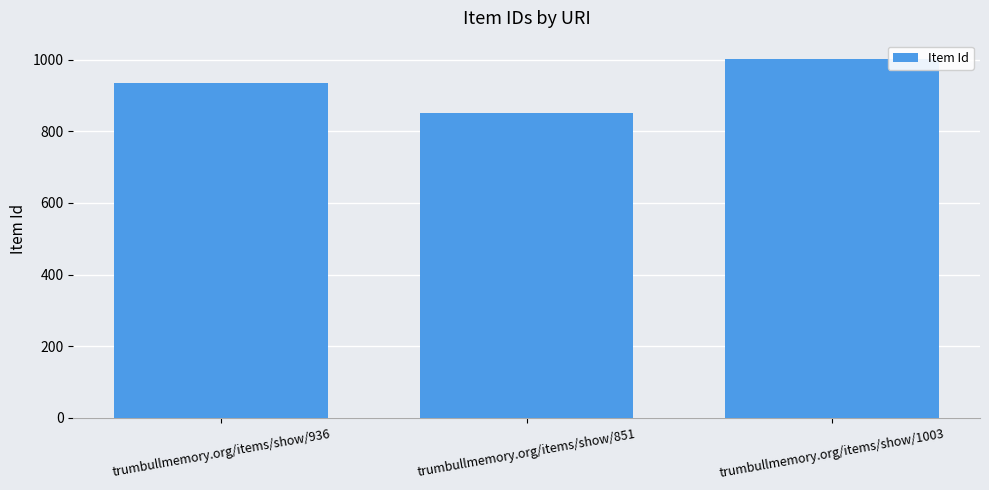

The chart shows a value of 936 at trumbullmemory.org/items/show/936. True or false?

True